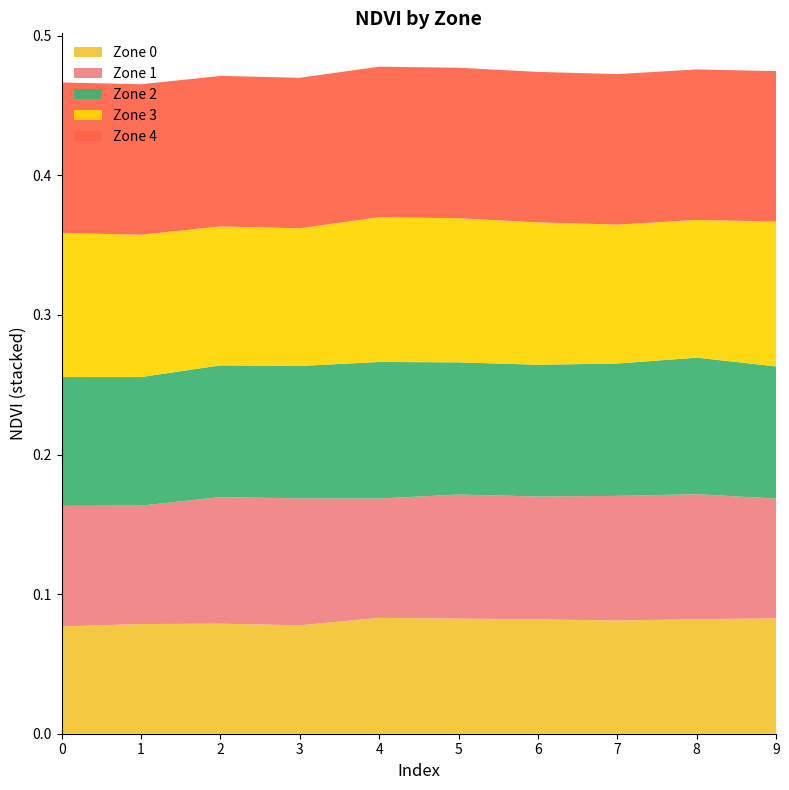

Reading left to right, list all the values displayed in this chart.

Zone 0: 0.1	0.1	0.1	0.1	0.1	0.1	0.1	0.1	0.1	0.1
Zone 1: 0.1	0.1	0.1	0.1	0.1	0.1	0.1	0.1	0.1	0.1
Zone 2: 0.1	0.1	0.1	0.1	0.1	0.1	0.1	0.1	0.1	0.1
Zone 3: 0.1	0.1	0.1	0.1	0.1	0.1	0.1	0.1	0.1	0.1
Zone 4: 0.1	0.1	0.1	0.1	0.1	0.1	0.1	0.1	0.1	0.1